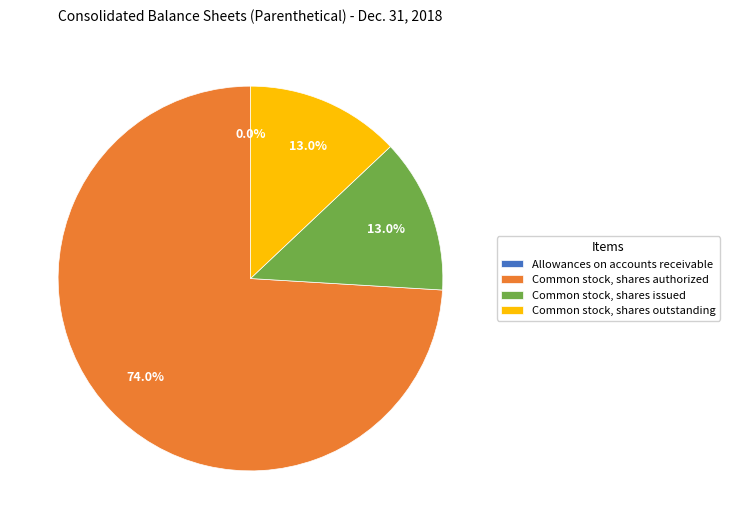

Which category accounts for the majority?

Common stock, shares authorized